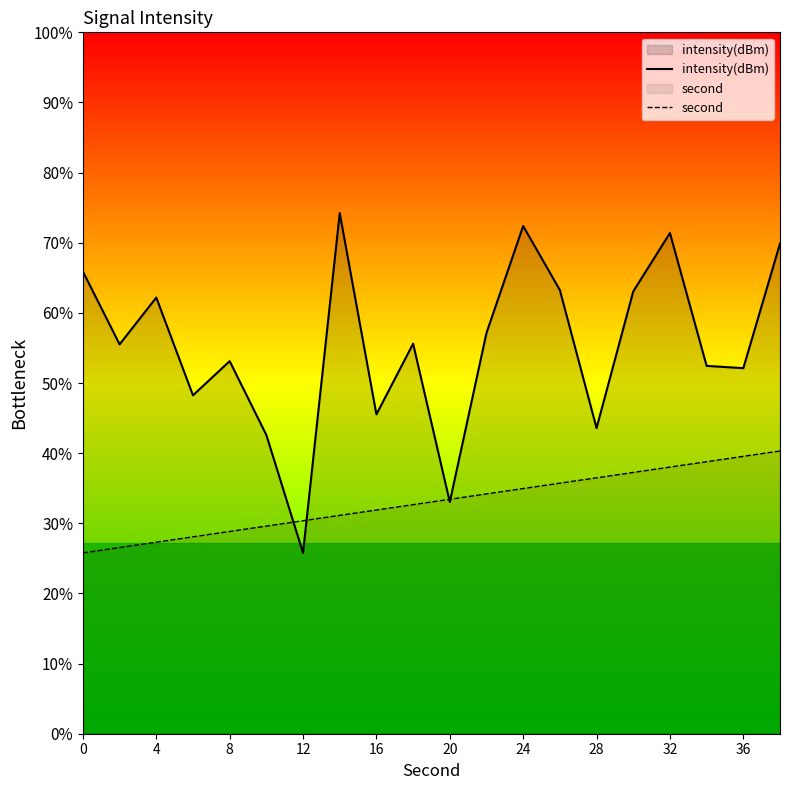

How many data points in intensity(dBm) are above -117?

4